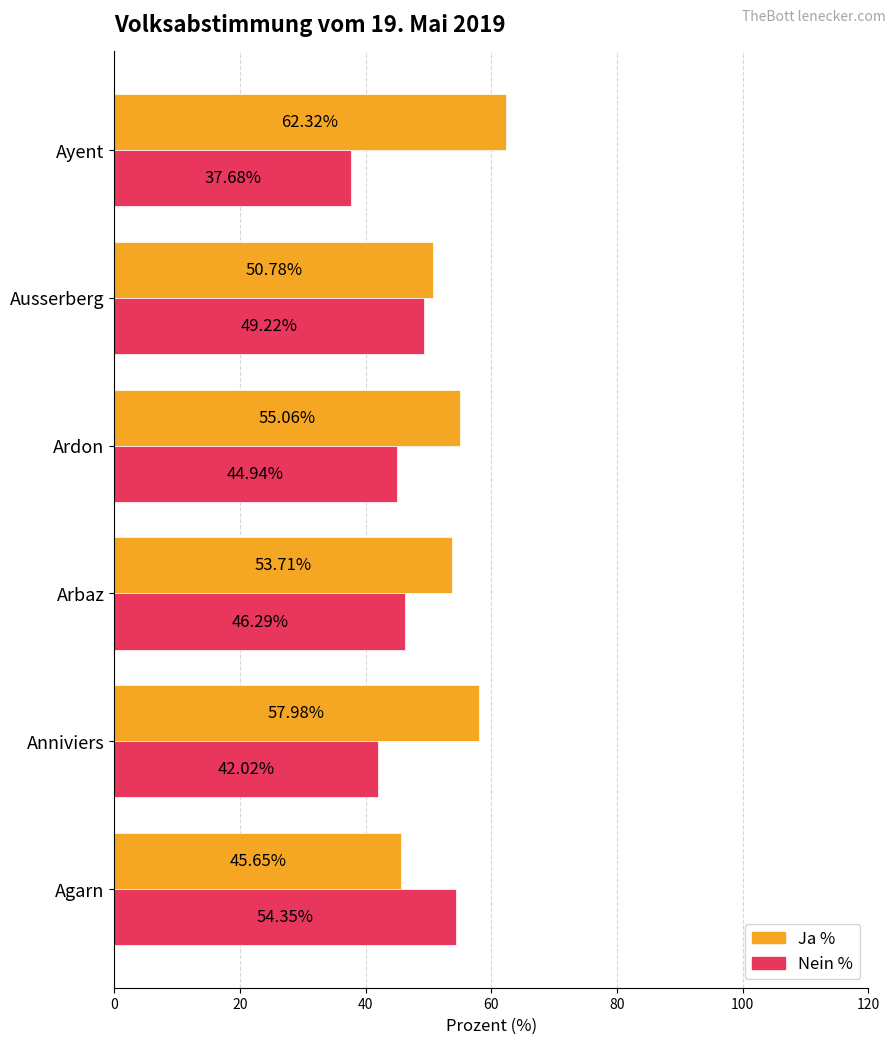

Which label corresponds to the largest value in the chart?

Ayent